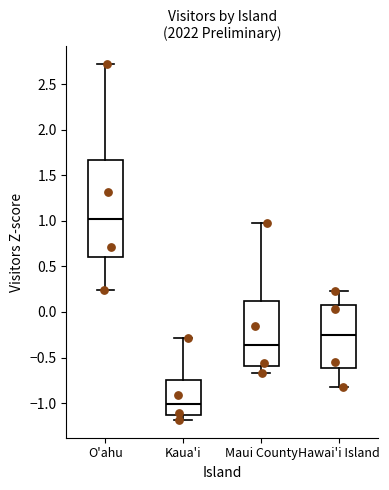

Where does the upper whisker of the box for Hawai'i Island end on the y-axis? The values are not printed on the chart, so give them approximately, as read against the axis.

0.25